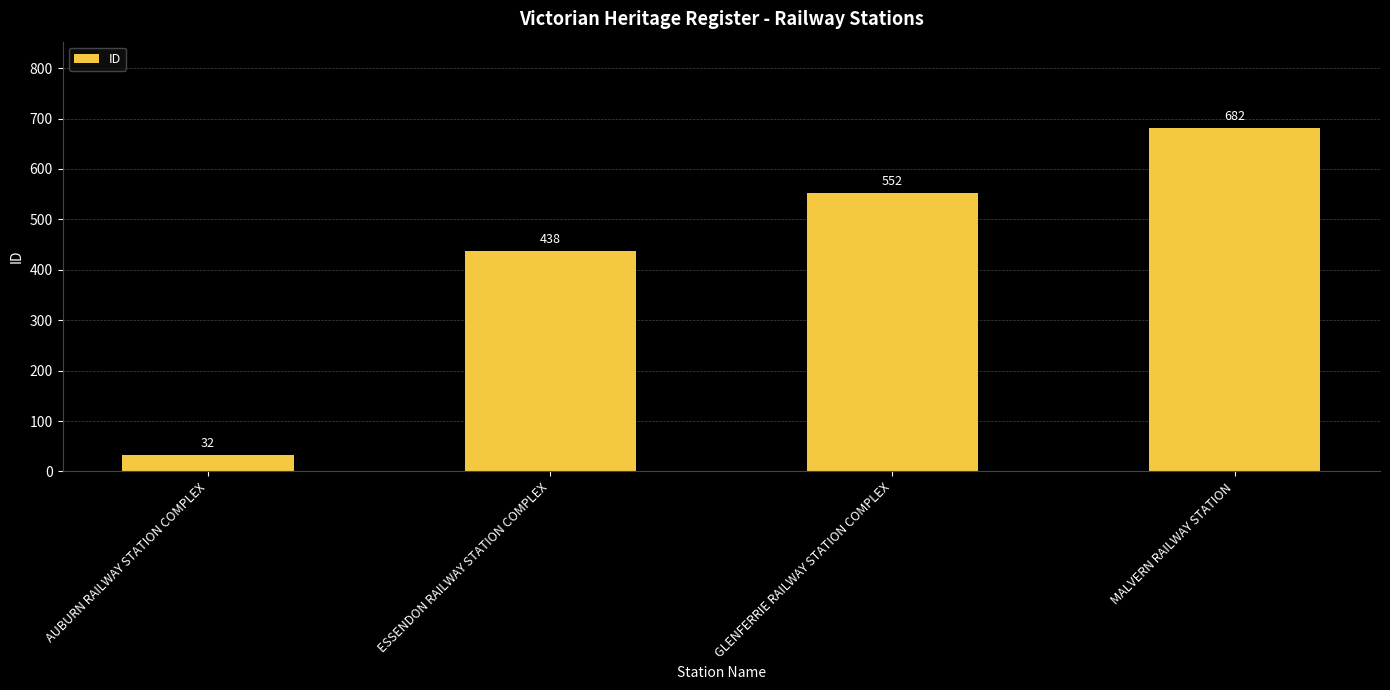

At which label is the value closest to 357?

ESSENDON RAILWAY STATION COMPLEX